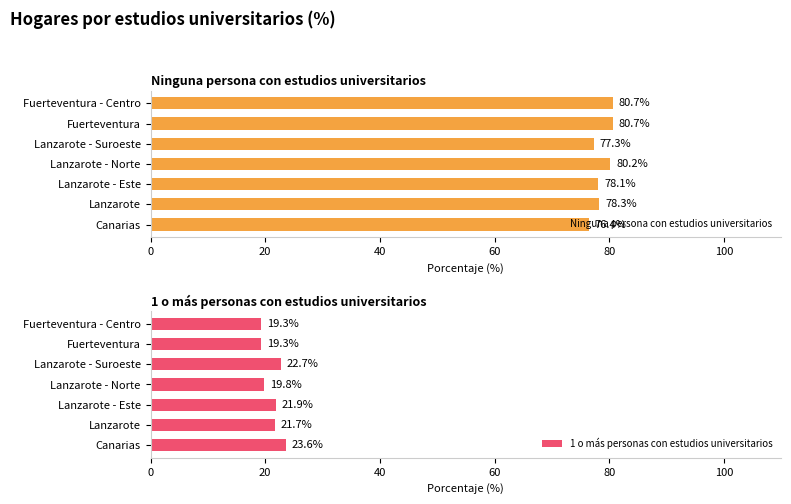

Is it true that Ninguna persona con estudios universitarios equals 76.4 at Canarias?

True